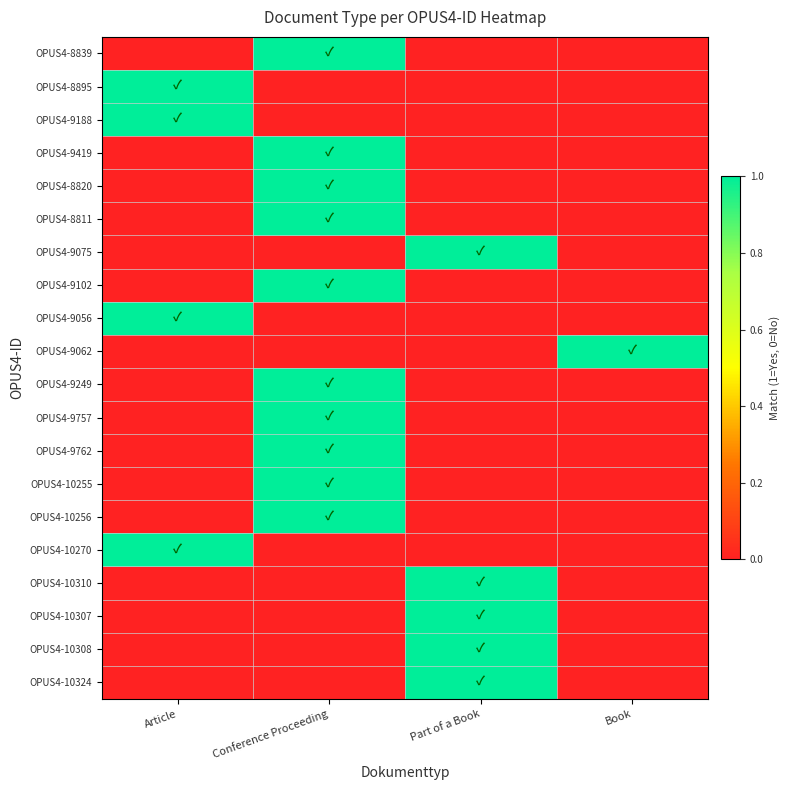

Which series has the widest spread of values?

OPUS4-8839